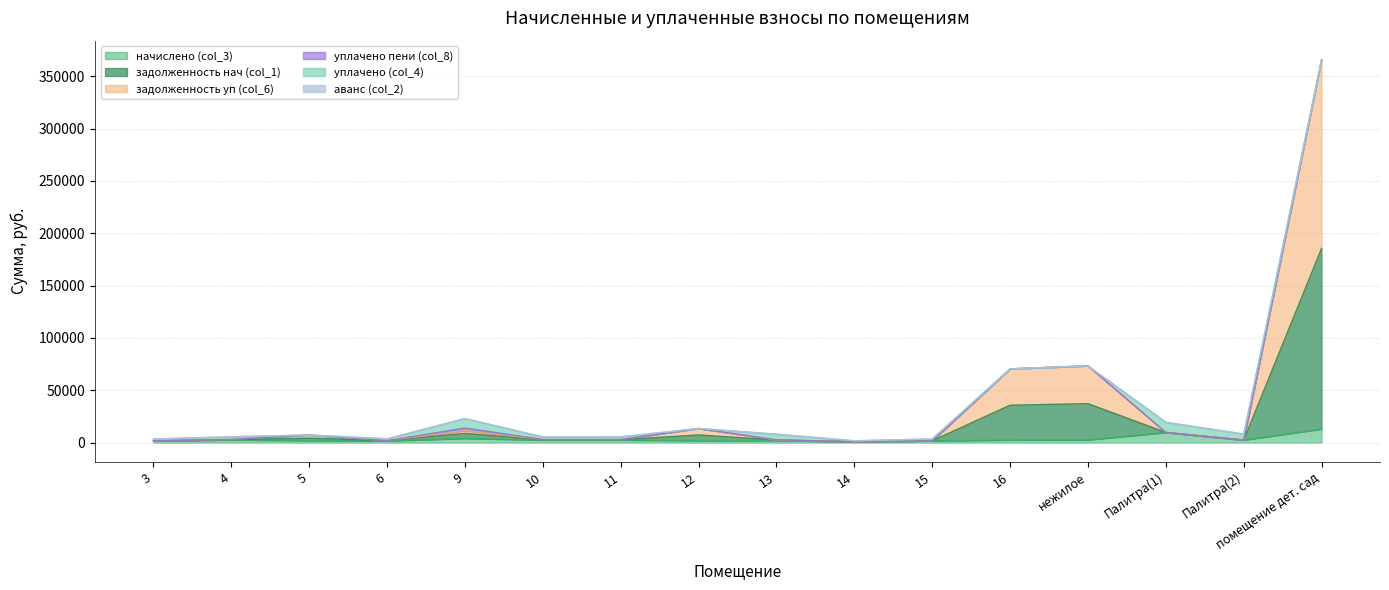

What is the approximate value of начислено (col_3) at 10?

2445.8